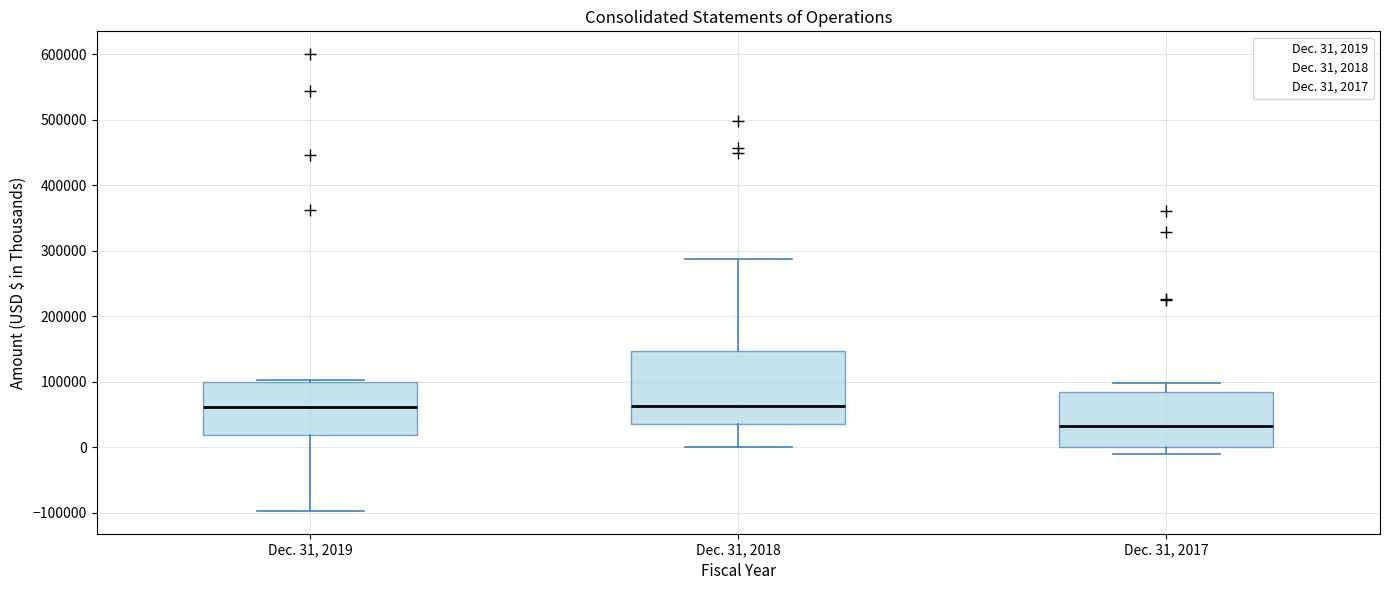

Which box is the tallest, from its lower edge to its upper edge?

Dec. 31, 2018